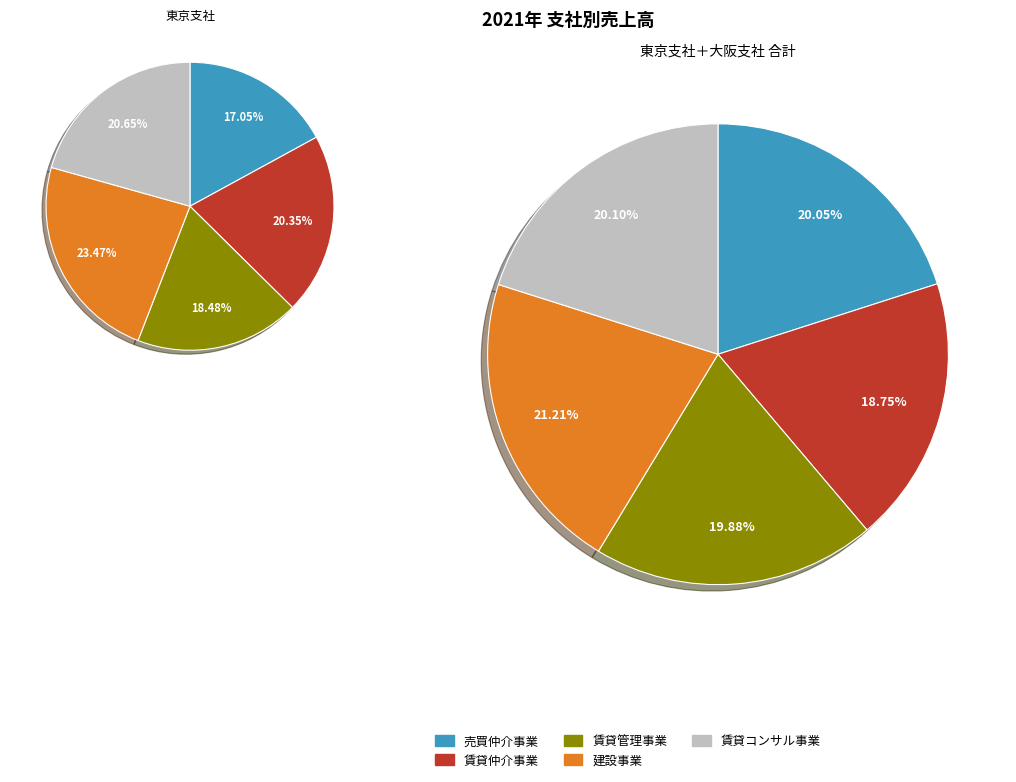

Does 建設事業 account for over 50% of the chart?

No